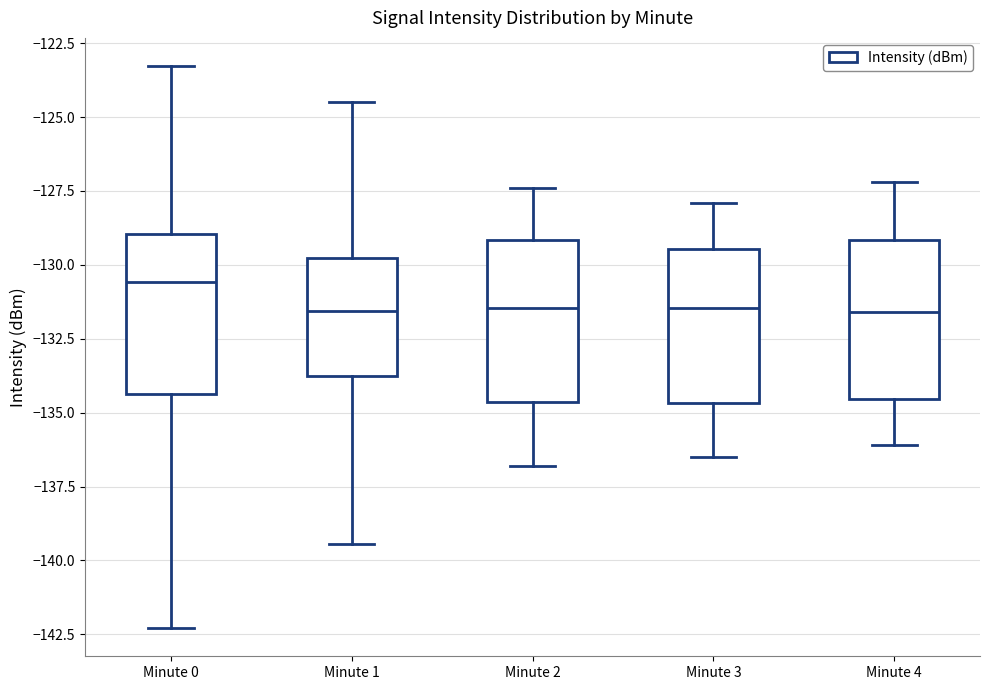

Reading left to right, read every box against the y-axis: the position of its median line, the range the box covers, and the ends of its whiskers. The values are not printed on the chart, so give them approximately, as read against the axis.

Minute 0: median -130.5, box -134.5 to -129.0, whiskers -142.5 to -123.5
Minute 1: median -131.5, box -133.5 to -130.0, whiskers -139.5 to -124.5
Minute 2: median -131.5, box -134.5 to -129.0, whiskers -137.0 to -127.5
Minute 3: median -131.5, box -134.5 to -129.5, whiskers -136.5 to -128.0
Minute 4: median -131.5, box -134.5 to -129.0, whiskers -136.0 to -127.0